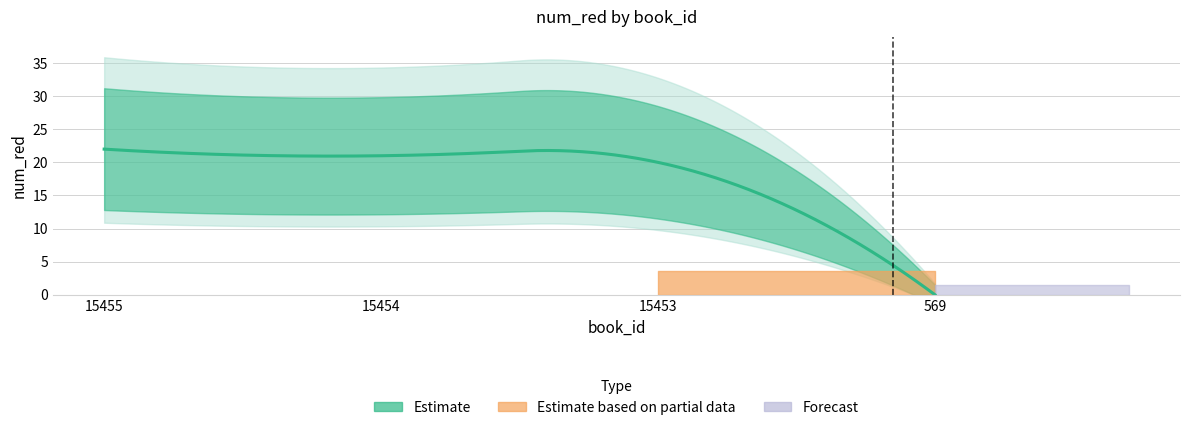

True or false: the data shows 20 at 15453.

True